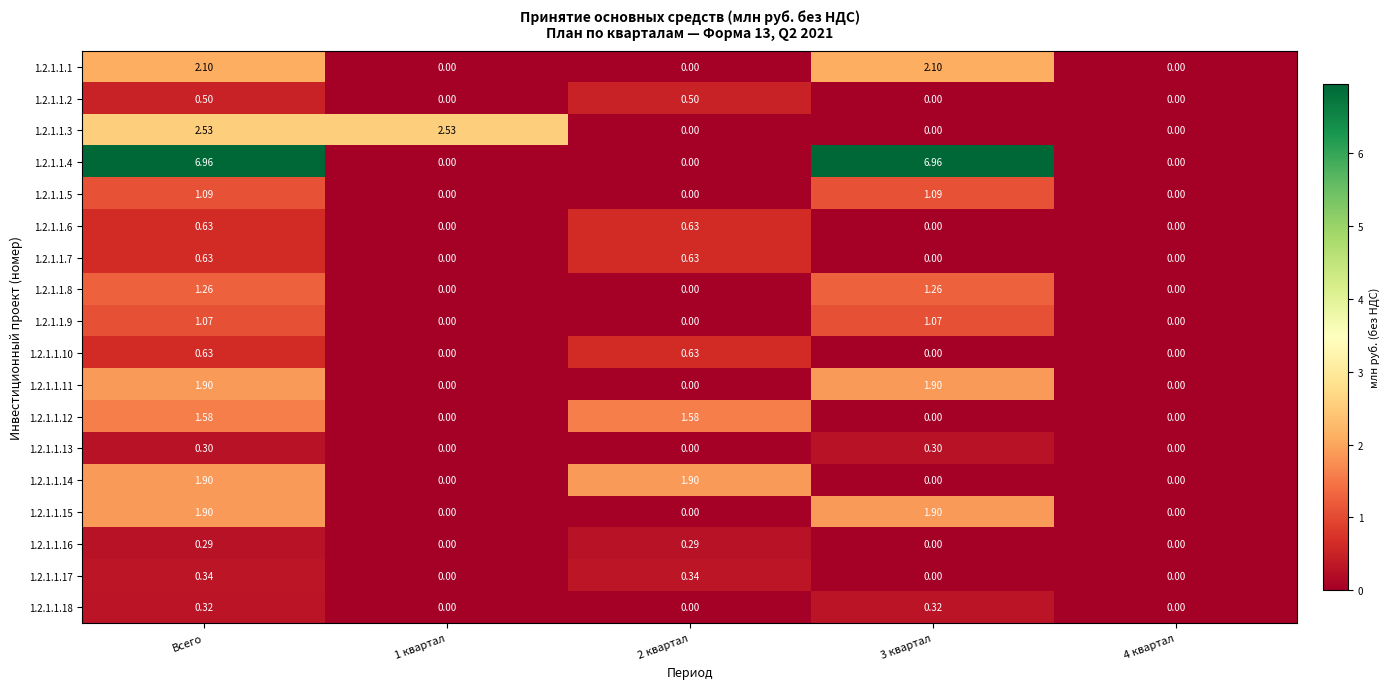

At which category is the sum across all series the highest?

Всего